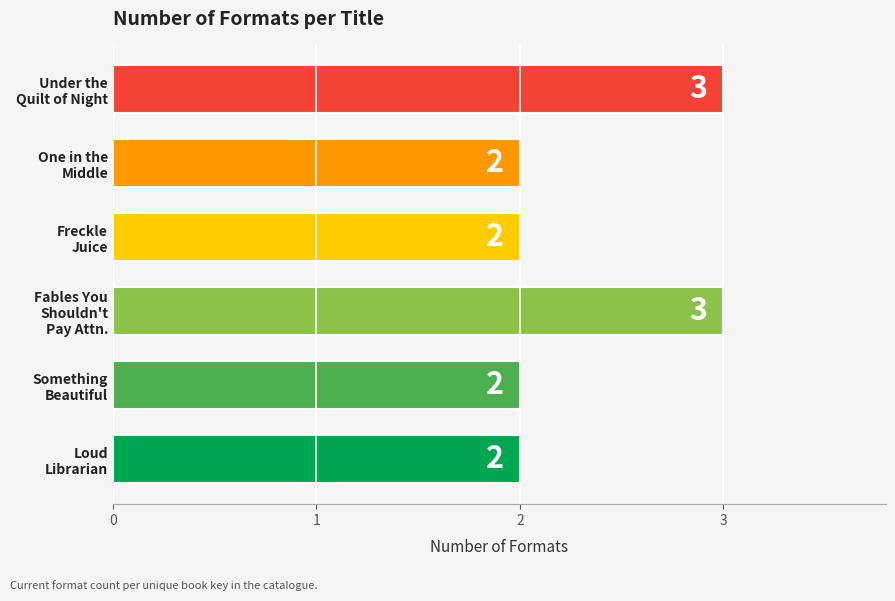

What is the sum of all values?

14